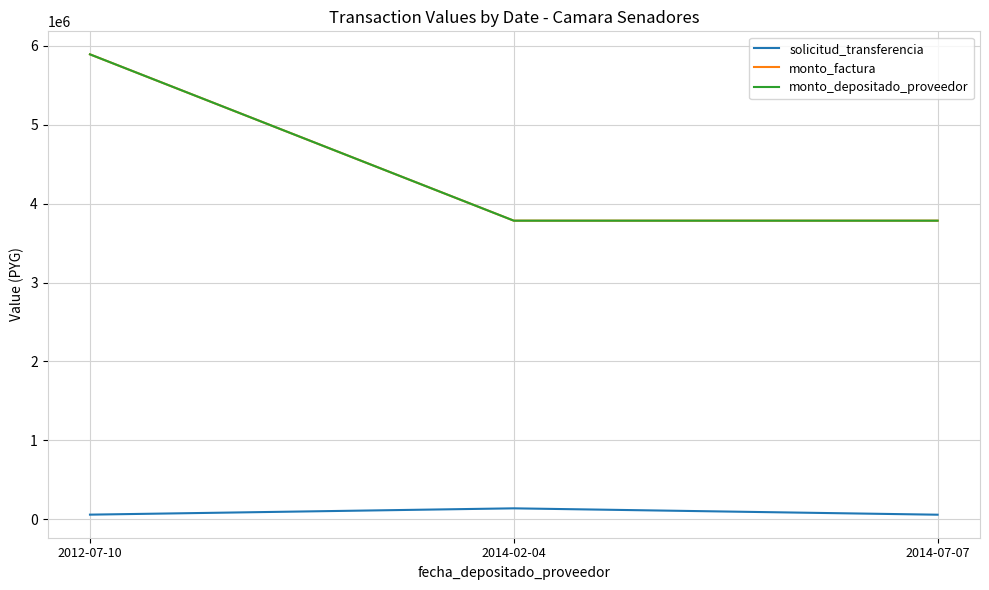

Reading right to left, extract all data points from this chart.

solicitud_transferencia: 2014-07-07=57331	2014-02-04=138032	2012-07-10=58083
monto_factura: 2014-07-07=3784000	2014-02-04=3784000	2012-07-10=5892000
monto_depositado_proveedor: 2014-07-07=3784000	2014-02-04=3784000	2012-07-10=5892000